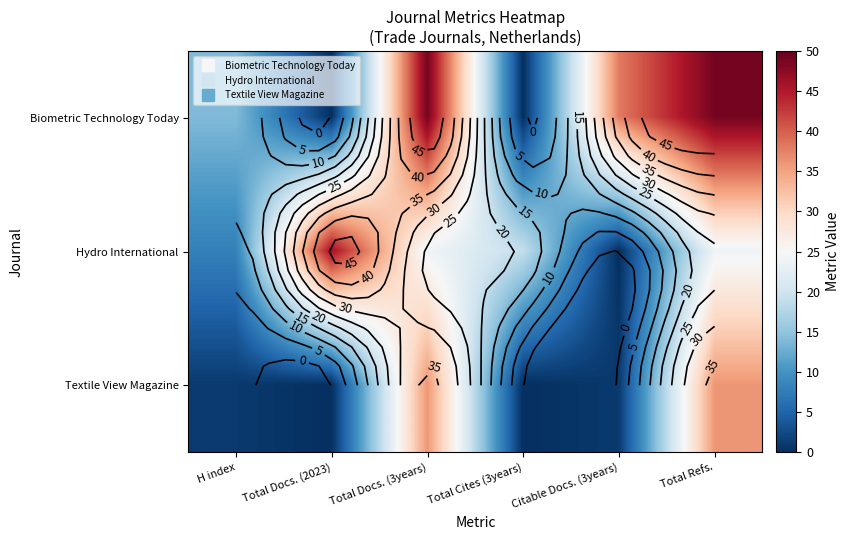

List the series in order of their peak value, highest first.

Biometric Technology Today, Hydro International, Textile View Magazine